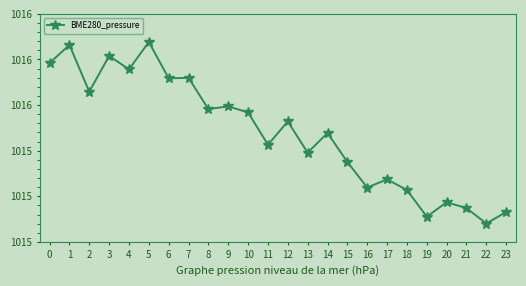

Reading right to left, extract all data points from this chart.

1015.3	1015.3	1015.3	1015.3	1015.3	1015.3	1015.4	1015.3	1015.4	1015.5	1015.4	1015.5	1015.4	1015.5	1015.5	1015.5	1015.6	1015.6	1015.7	1015.6	1015.6	1015.6	1015.7	1015.6